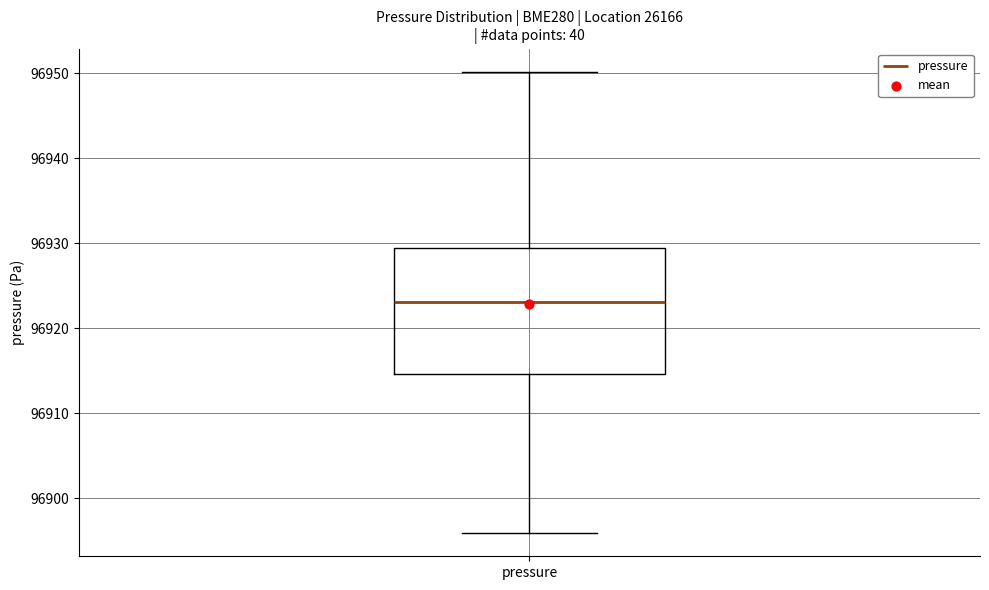

Where does the lower whisker of the box for pressure end on the y-axis? The values are not printed on the chart, so give them approximately, as read against the axis.

96896